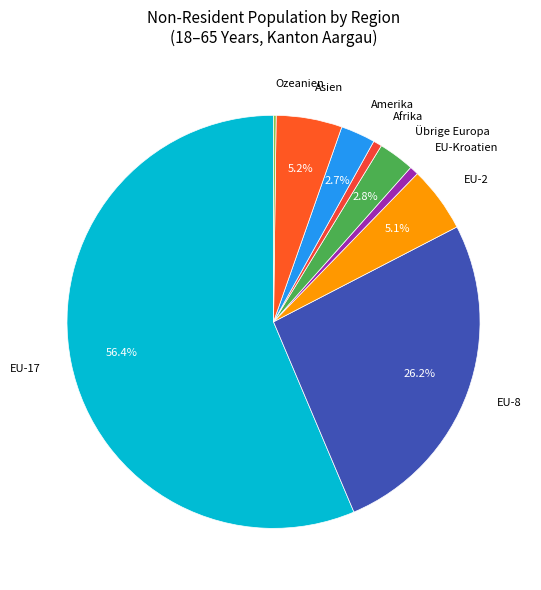

Which category has the biggest portion of the pie?

EU-17